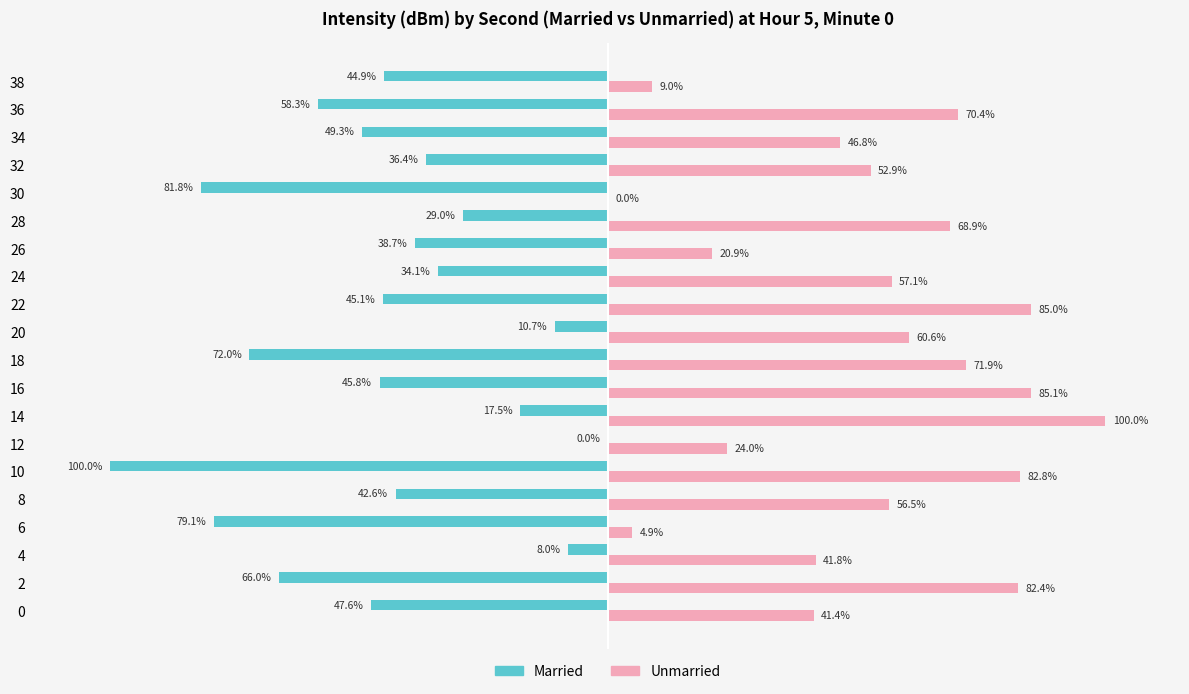

Which series has the largest total across all categories?

Unmarried